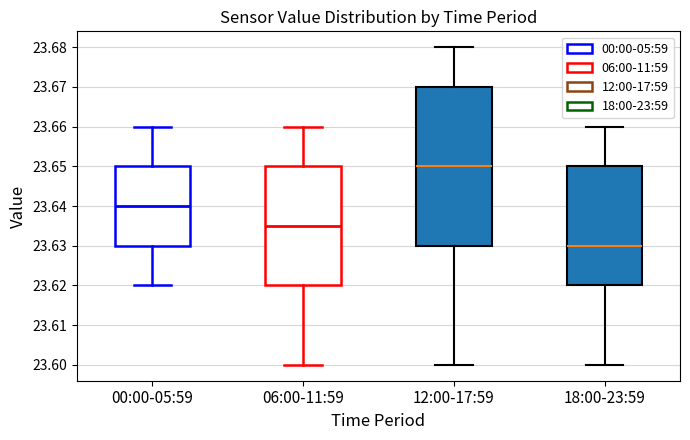

Reading left to right, read every box against the y-axis: the position of its median line, the range the box covers, and the ends of its whiskers. The values are not printed on the chart, so give them approximately, as read against the axis.

00:00-05:59: median 23.640, box 23.630 to 23.650, whiskers 23.620 to 23.660
06:00-11:59: median 23.635, box 23.620 to 23.650, whiskers 23.600 to 23.660
12:00-17:59: median 23.650, box 23.630 to 23.670, whiskers 23.600 to 23.680
18:00-23:59: median 23.630, box 23.620 to 23.650, whiskers 23.600 to 23.660